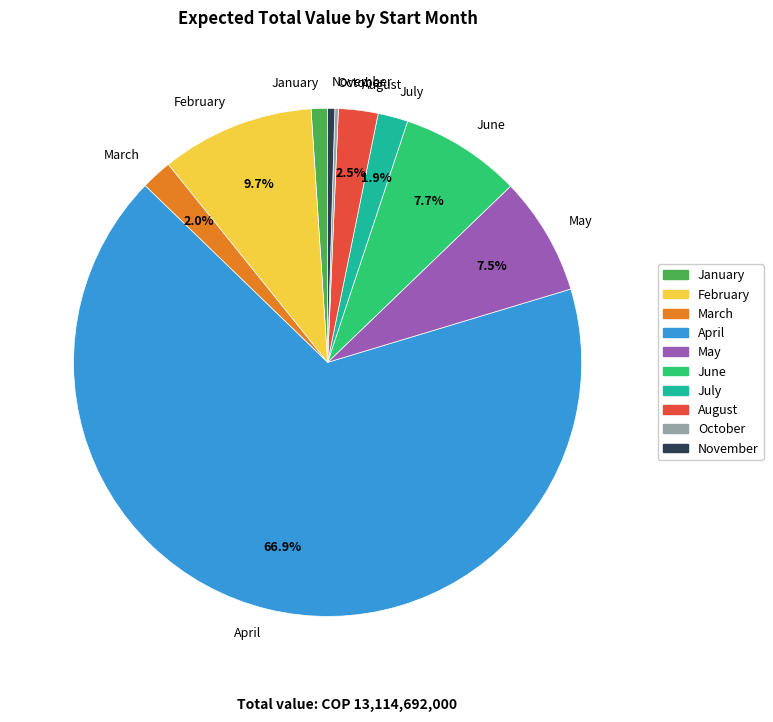

What is the largest slice in the pie chart?

April